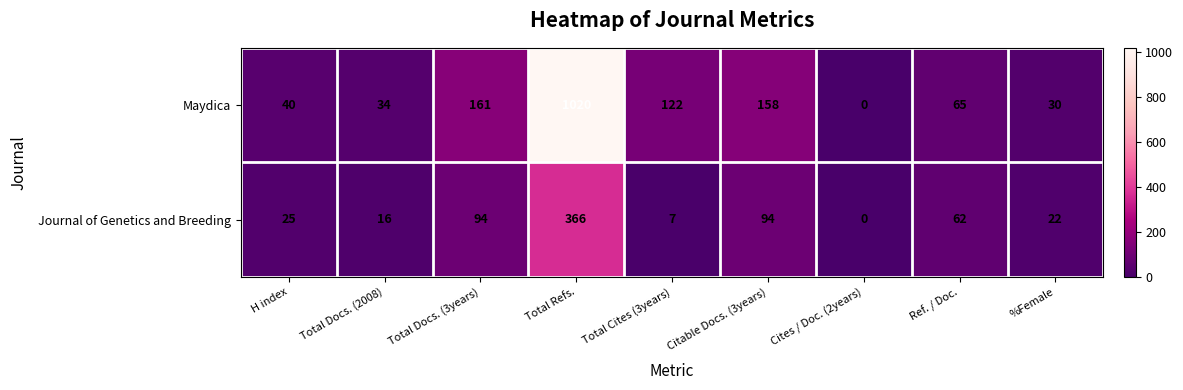

Reading left to right, what are all the values shown in this chart?

Maydica: H index=40	Total Docs. (2008)=34	Total Docs. (3years)=161	Total Refs.=1020	Total Cites (3years)=122	Citable Docs. (3years)=158	Cites / Doc. (2years)=0	Ref. / Doc.=65	%Female=30
Journal of Genetics and Breeding: H index=25	Total Docs. (2008)=16	Total Docs. (3years)=94	Total Refs.=366	Total Cites (3years)=7	Citable Docs. (3years)=94	Cites / Doc. (2years)=0	Ref. / Doc.=62	%Female=22